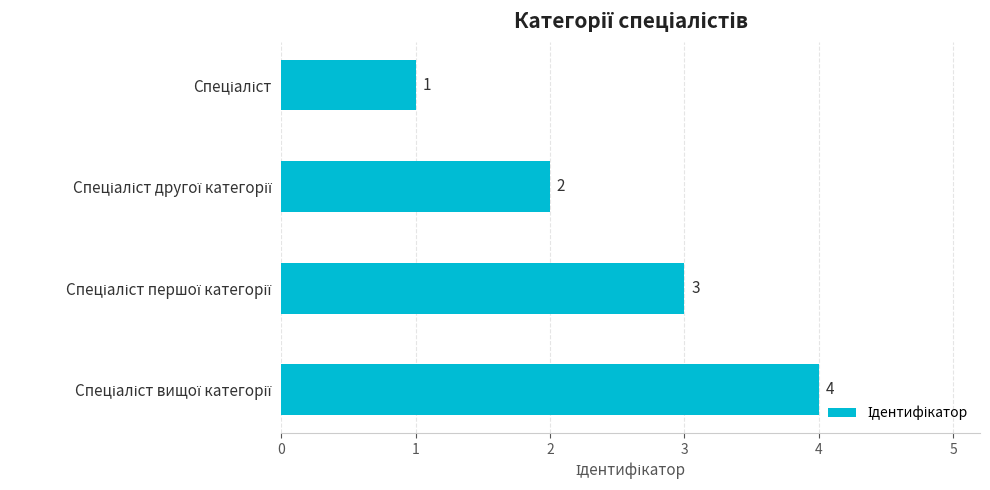

What is the value of the 3rd bar from the top?

3